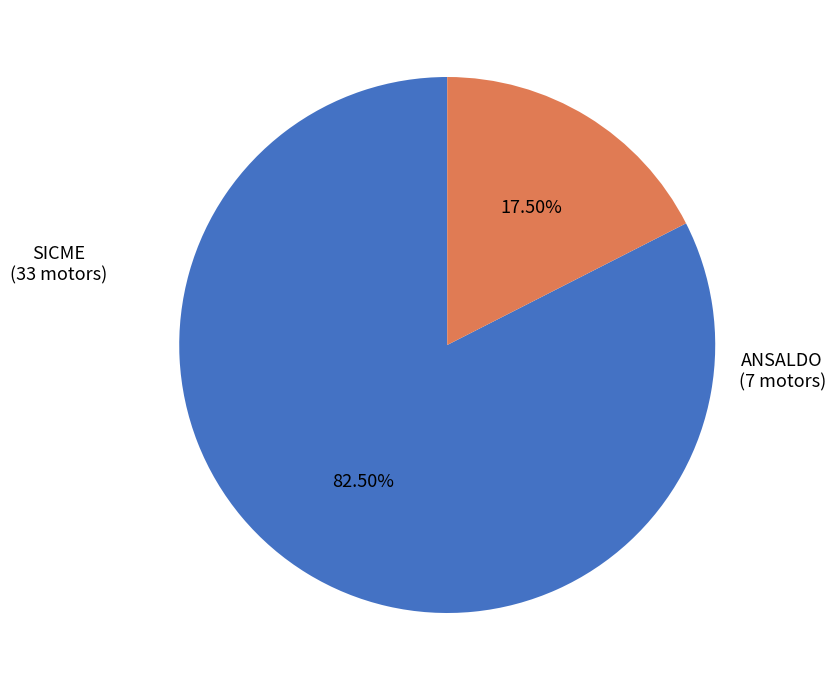

Does any single category account for the majority?

Yes